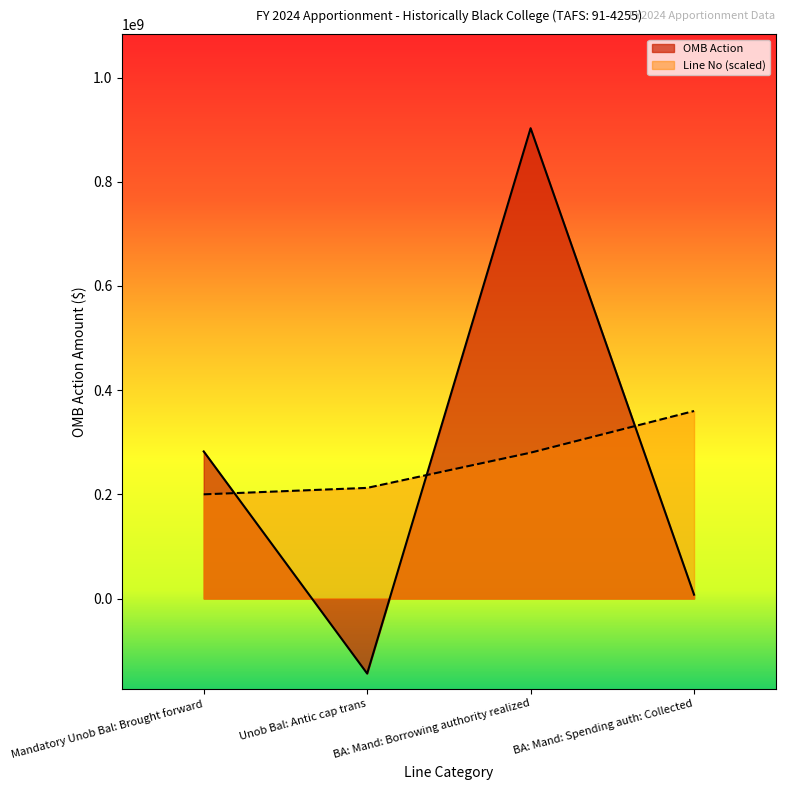

Which series has the largest range (max minus min)?

OMB Action